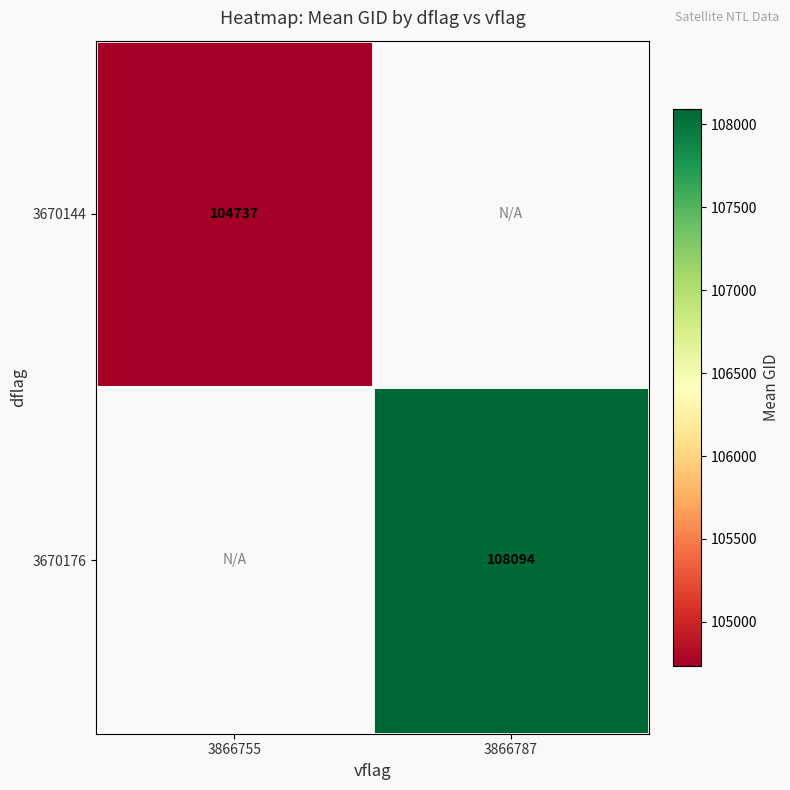

The 3670176 series shows 43461.7 at 3866787. True or false?

False